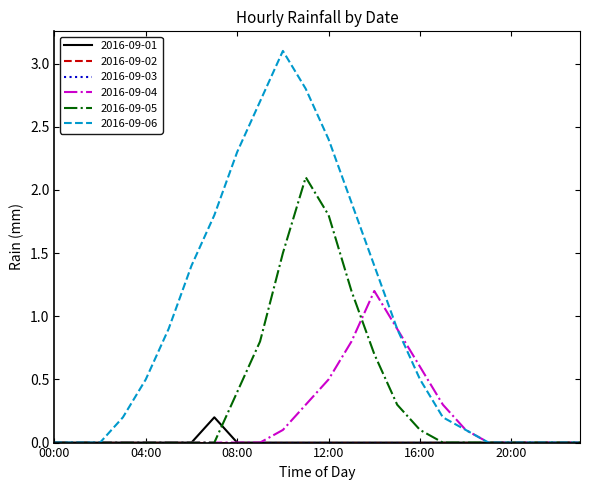

Does the chart have visible grid lines?

No